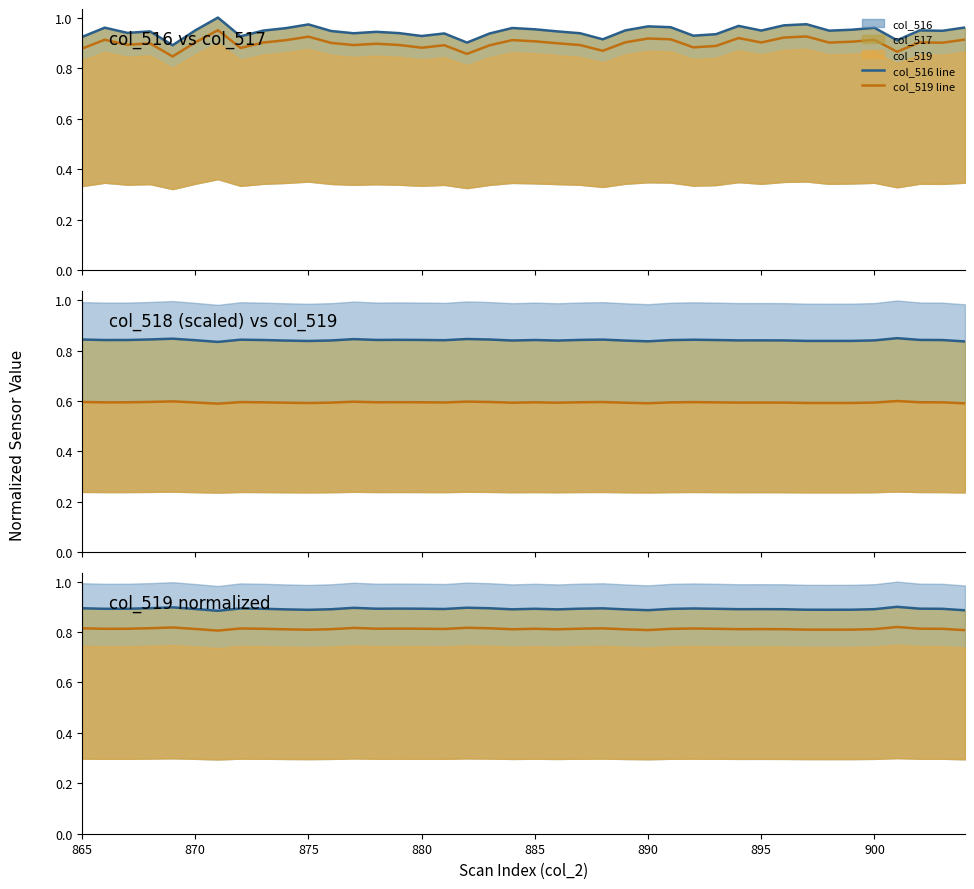

Reading right to left, list all the values displayed in this chart.

col_516 line: 0.9	0.9	0.9	0.9	0.9	0.9	0.9	0.9	0.9	0.9	0.9	0.9	0.9	0.9	0.9	0.9	0.9	0.9	0.9	0.9	0.9	0.9	0.9	0.9	0.9	0.9	0.9	0.9	0.9	0.9	0.9	0.9	0.9	0.9	0.9	0.9	0.9	0.9	0.9	0.9
col_519 line: 0.8	0.8	0.8	0.8	0.8	0.8	0.8	0.8	0.8	0.8	0.8	0.8	0.8	0.8	0.8	0.8	0.8	0.8	0.8	0.8	0.8	0.8	0.8	0.8	0.8	0.8	0.8	0.8	0.8	0.8	0.8	0.8	0.8	0.8	0.8	0.8	0.8	0.8	0.8	0.8